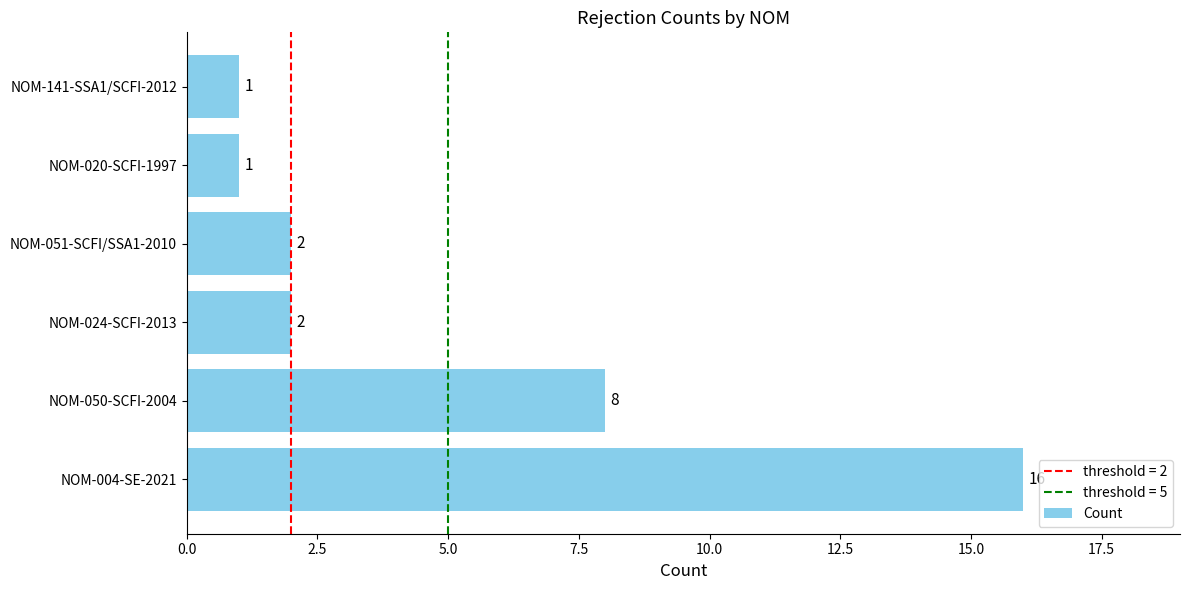

How many bars are there in total?

6